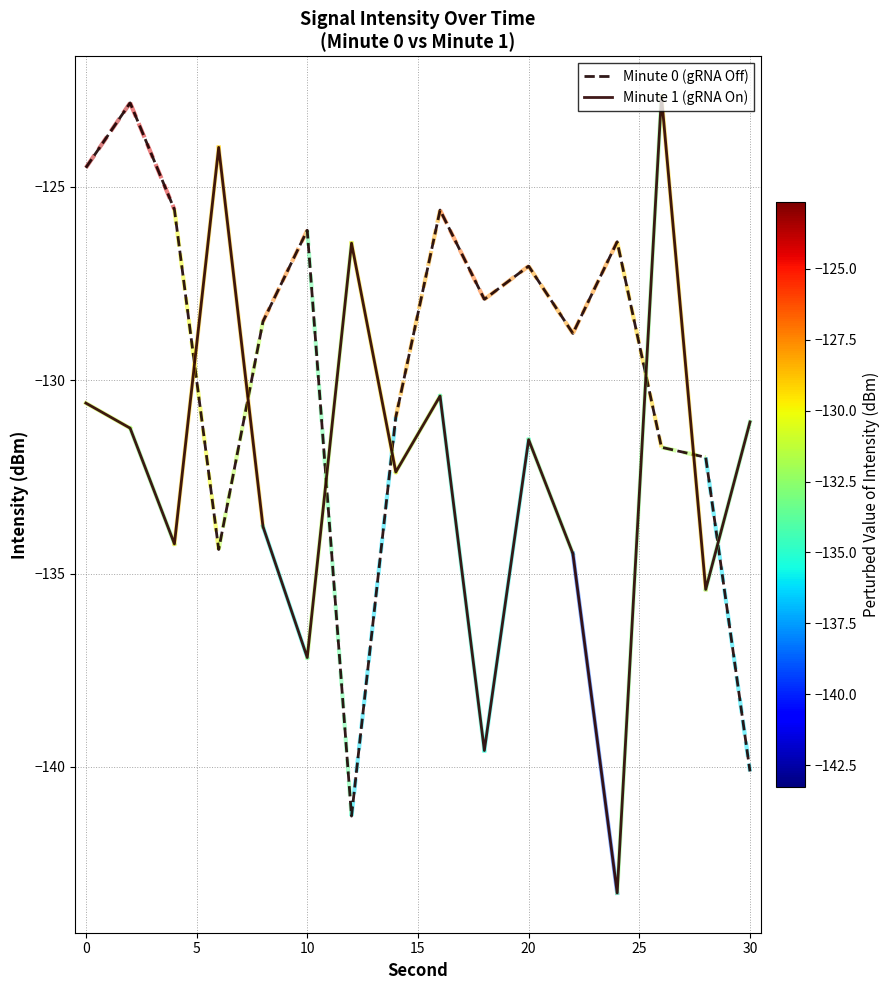

Which series has the largest range (max minus min)?

Minute 1 (gRNA On)